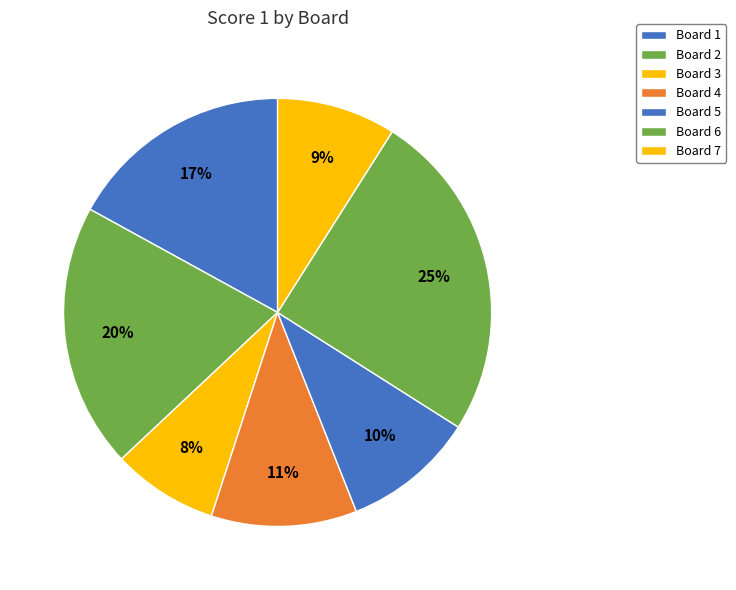

How many segments does this pie chart have?

7